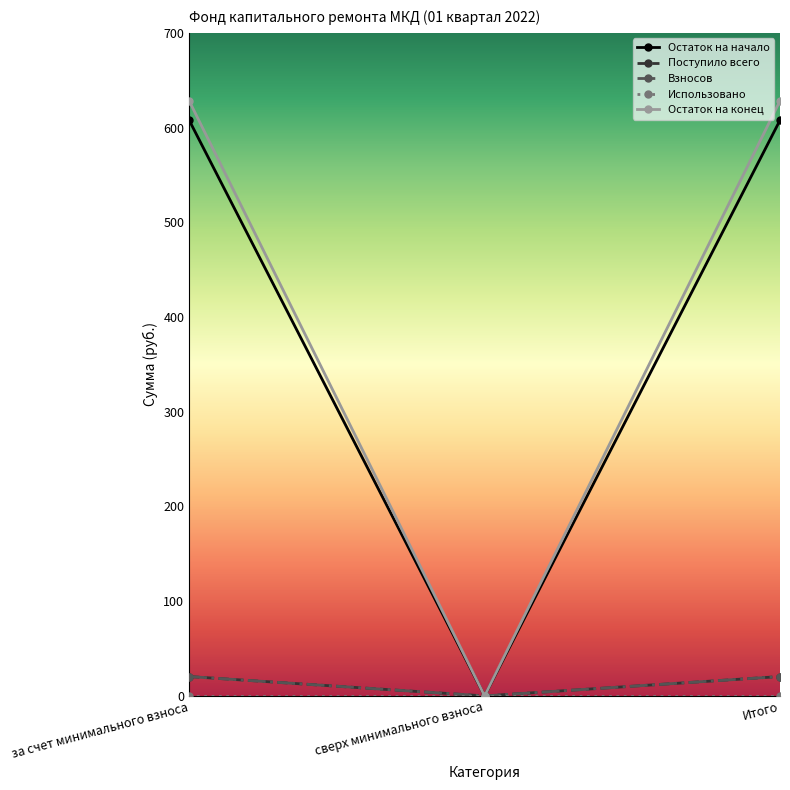

At which label is Взносов closest to 10?

сверх минимального взноса